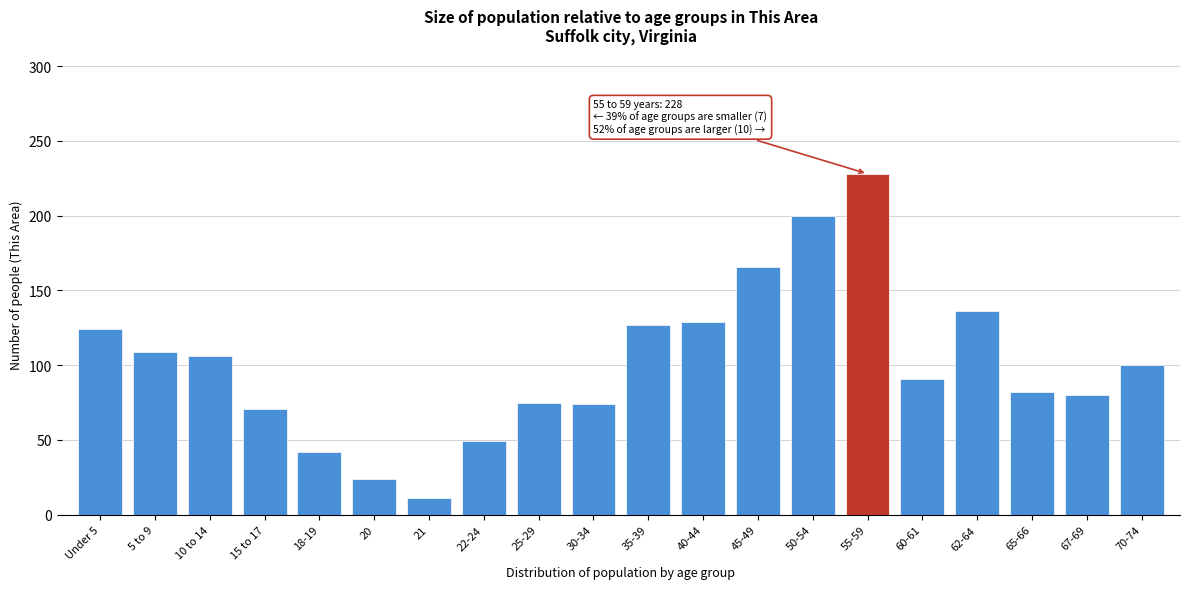

Which label corresponds to the smallest value in the chart?

21